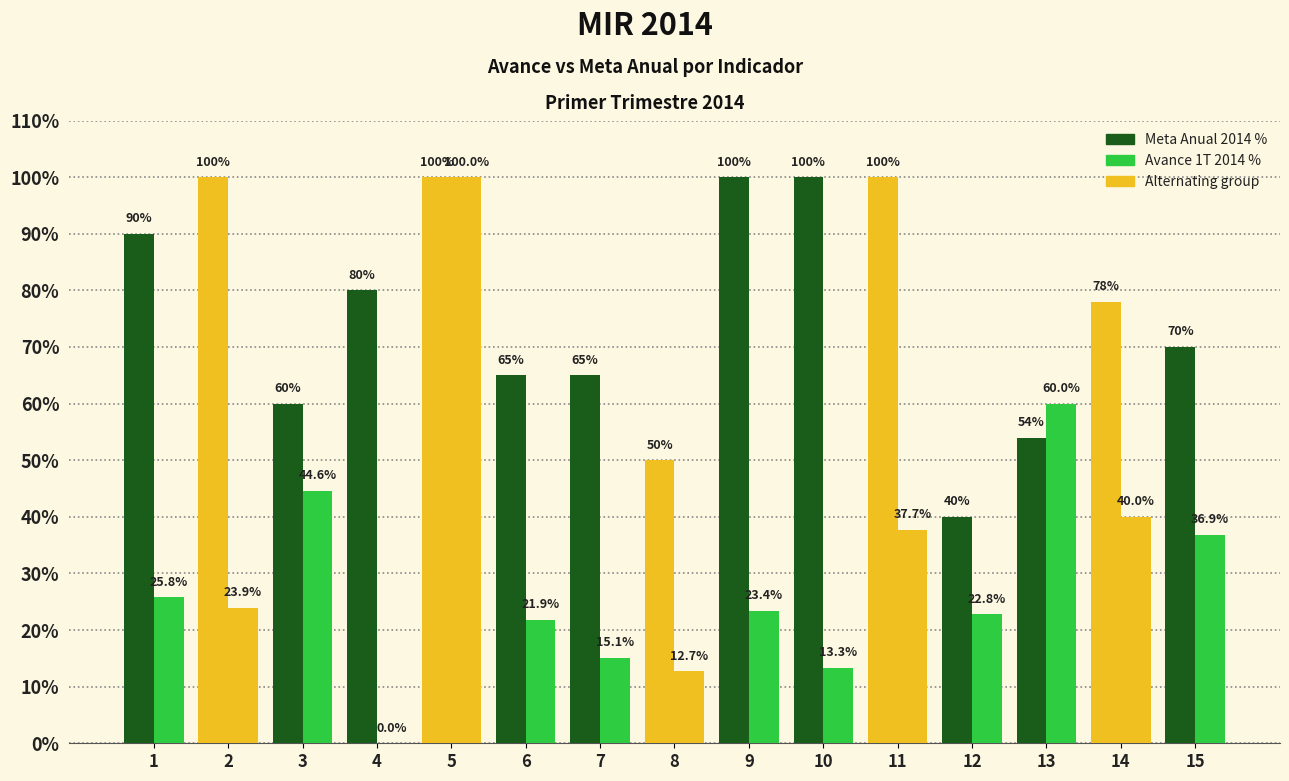

Where is Avance 1T 2014 % nearest to the value 50?

3